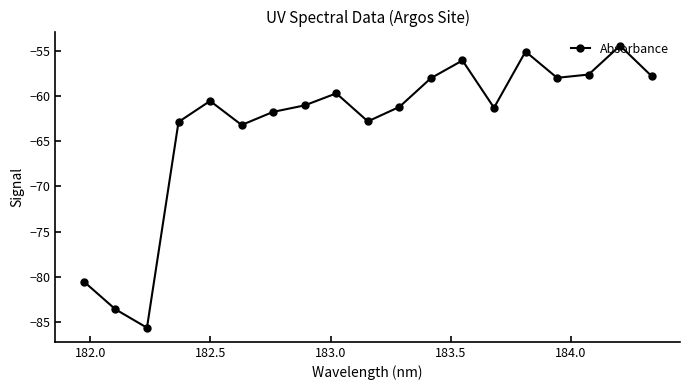

How many points are lower than both their immediate neighbors (excluding endpoints)?

5